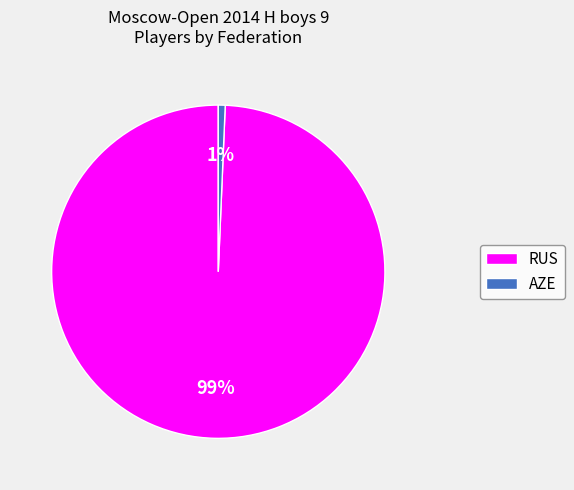

To the nearest percent, what is the combined percentage of RUS and AZE?

100%